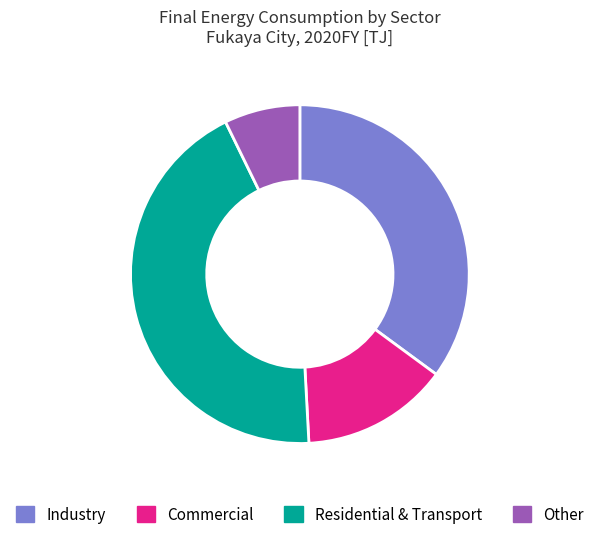

Count the number of slices in the pie.

4